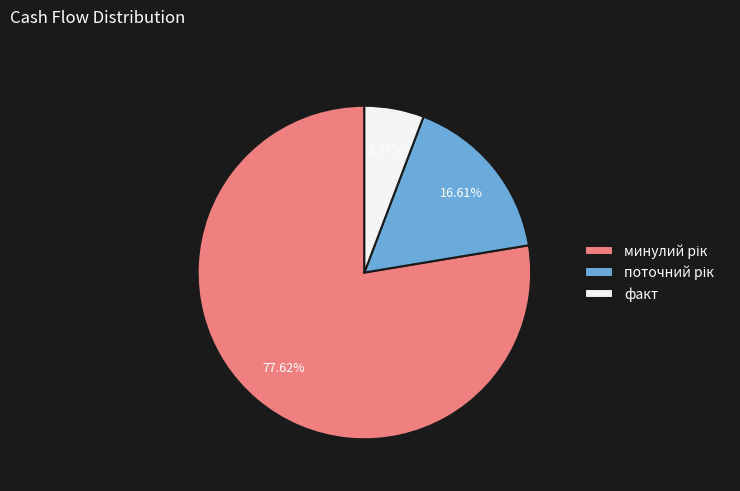

To the nearest percent, what is the average slice percentage?

33%